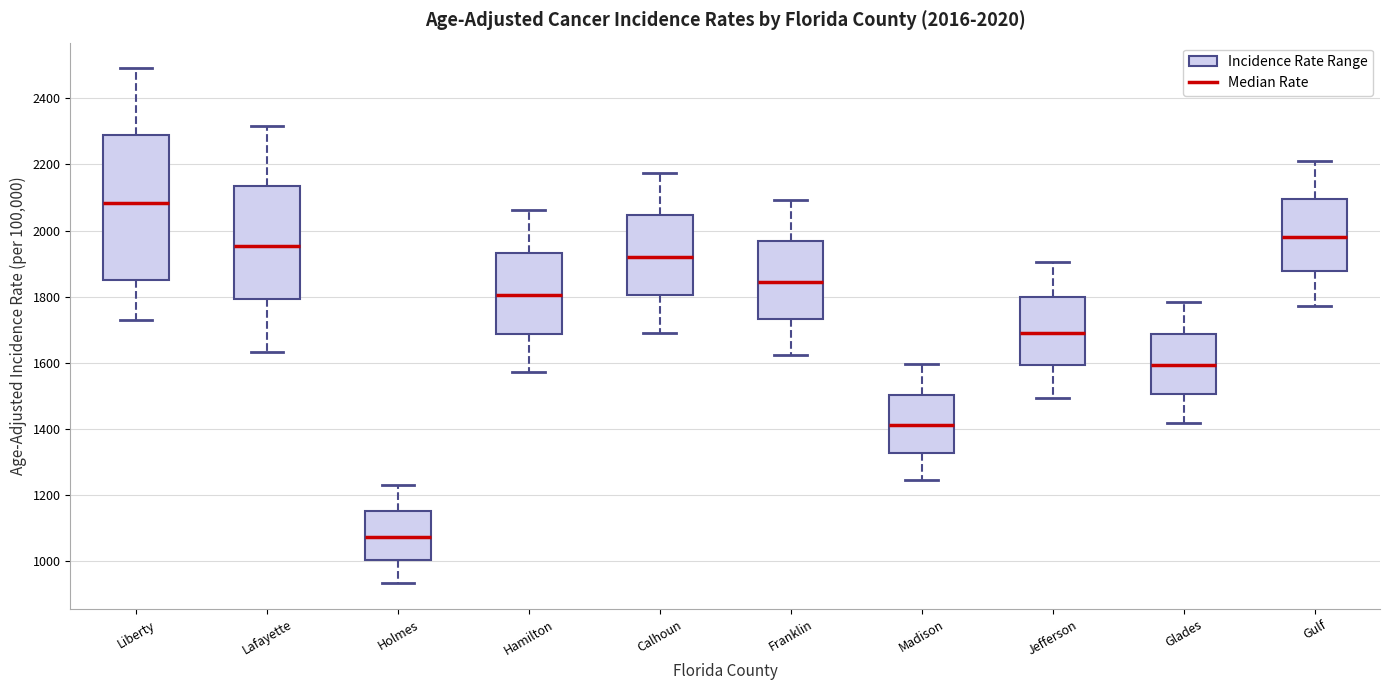

Which box's median line is the highest?

Liberty